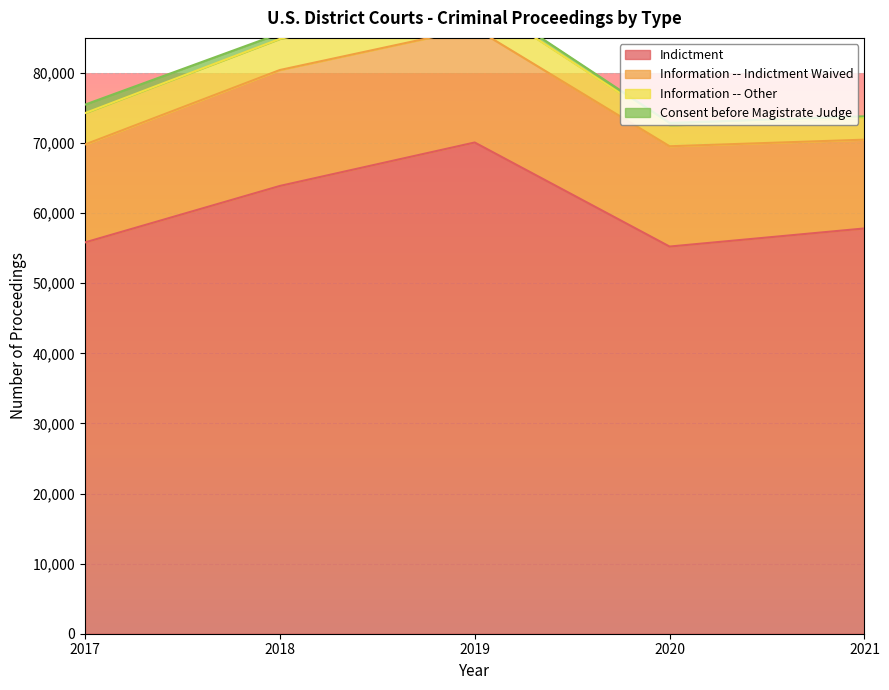

How many data points in Indictment are less than 57816?

2